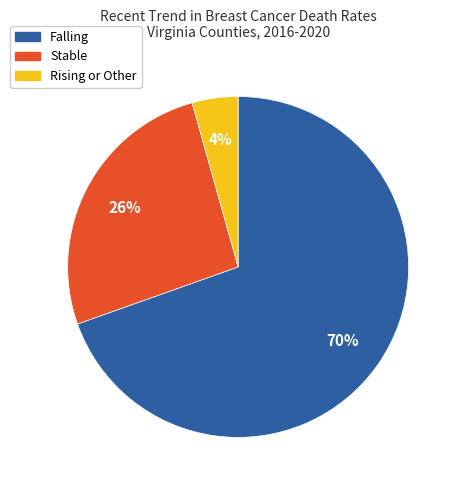

Rank the categories by value from highest to lowest.

Falling, Stable, Rising or Other